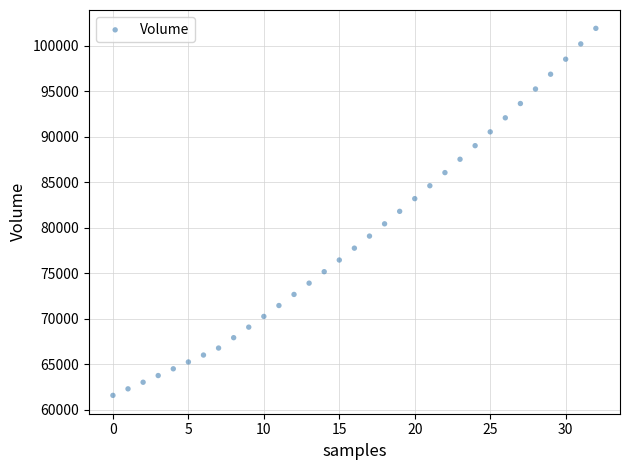

What is the range of Y values (max minus min)?

40307.9